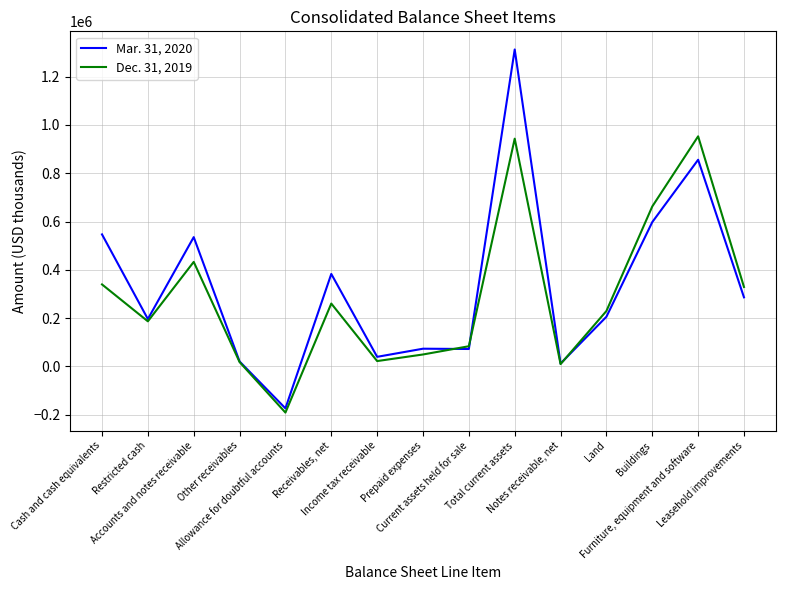

List the series in order of their peak value, lowest first.

Dec. 31, 2019, Mar. 31, 2020